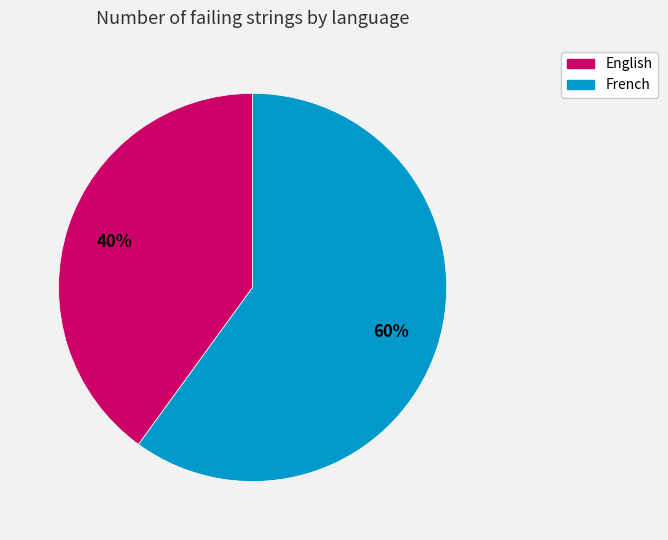

To the nearest percent, what is the combined percentage of English and French?

100%